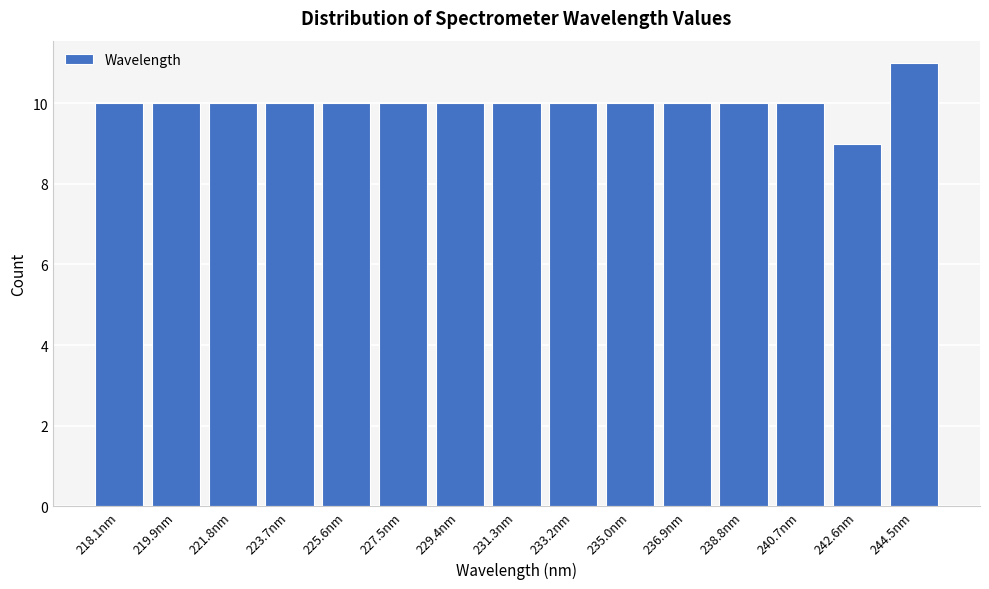

Reading right to left, list all the values displayed in this chart.

244.5nm=11	242.6nm=9	240.7nm=10	238.8nm=10	236.9nm=10	235.0nm=10	233.2nm=10	231.3nm=10	229.4nm=10	227.5nm=10	225.6nm=10	223.7nm=10	221.8nm=10	219.9nm=10	218.1nm=10